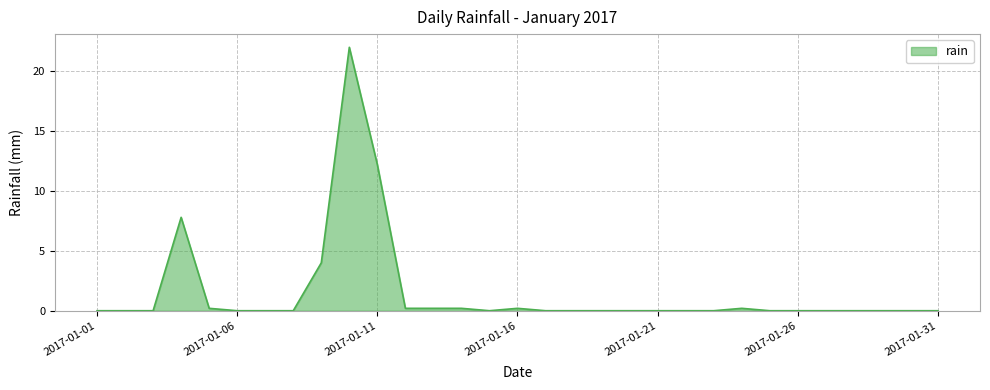

What is the greatest value displayed?

22.0